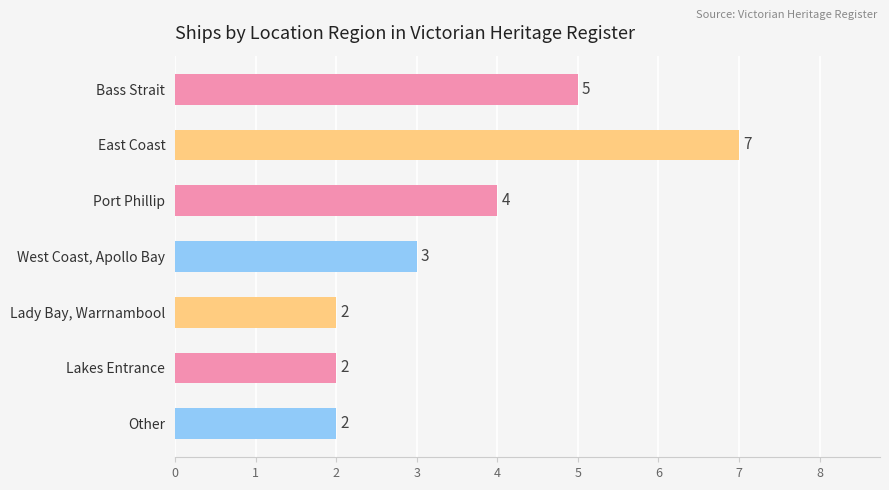

The chart shows a value of 1 at West Coast, Apollo Bay. True or false?

False